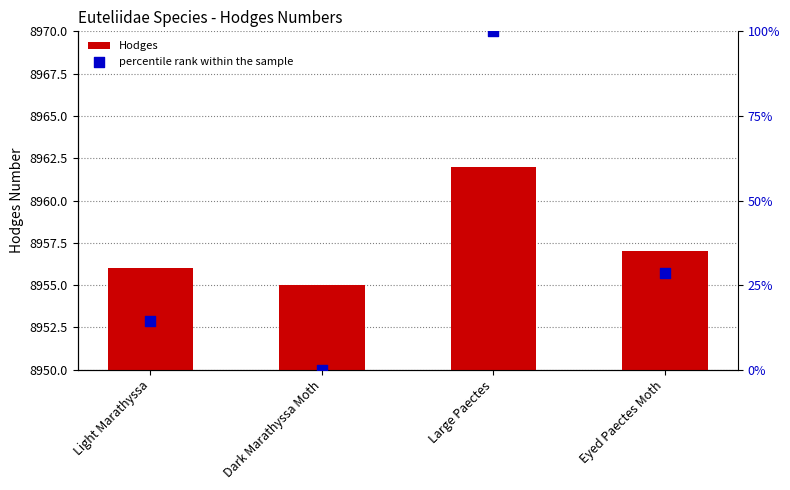

Which series contains the highest Y value?

Hodges